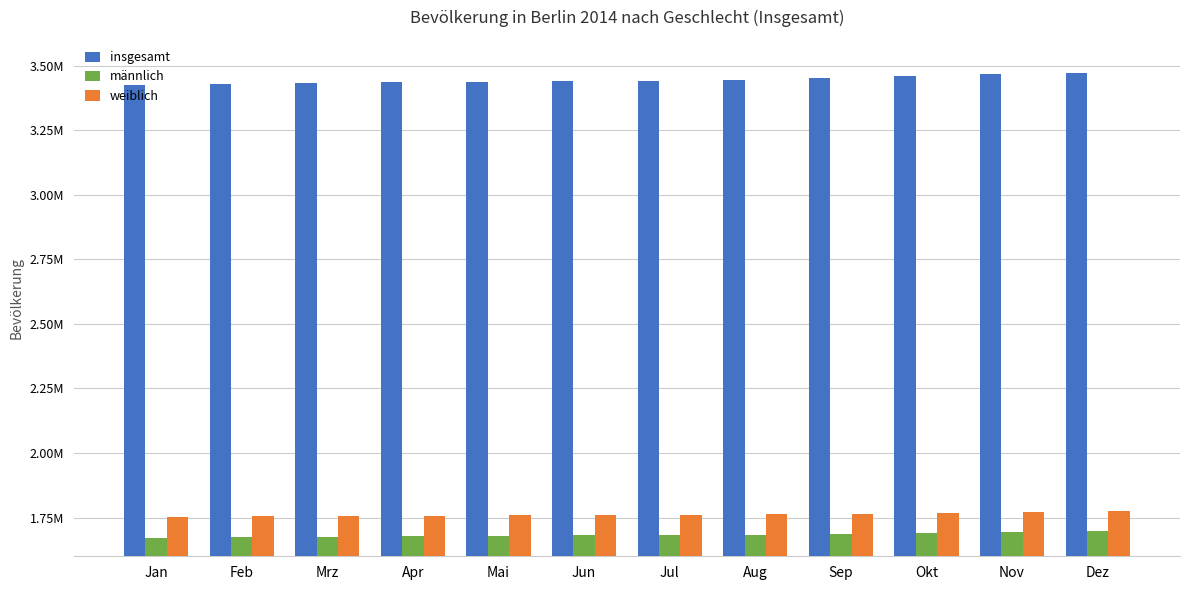

Reading left to right, what are all the values shown in this chart?

insgesamt: Jan=3425368	Feb=3427918	Mrz=3431832	Apr=3435069	Mai=3437916	Jun=3440991	Jul=3442649	Aug=3445793	Sep=3452911	Okt=3459396	Nov=3466164	Dez=3469849
männlich: Jan=1671765	Feb=1673341	Mrz=1675568	Apr=1677361	Mai=1679024	Jun=1680713	Jul=1681942	Aug=1683764	Sep=1687346	Okt=1690673	Nov=1694143	Dez=1696218
weiblich: Jan=1753603	Feb=1754577	Mrz=1756264	Apr=1757708	Mai=1758892	Jun=1760278	Jul=1760707	Aug=1762029	Sep=1765565	Okt=1768723	Nov=1772021	Dez=1773631